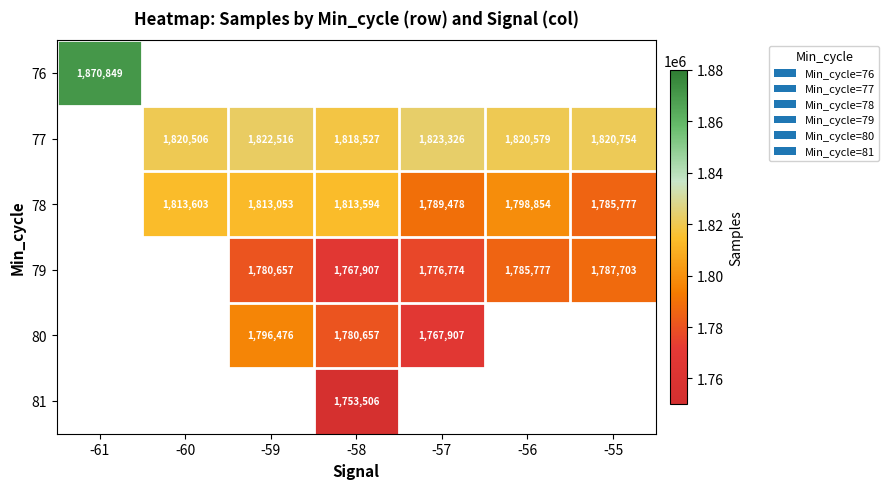

Is it true that 79 equals 463667 at -56?

False